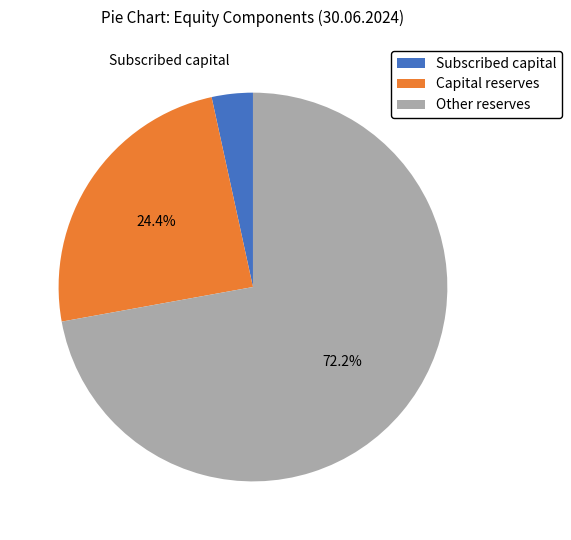

How much of the chart is everything except Capital reserves?

75.6%